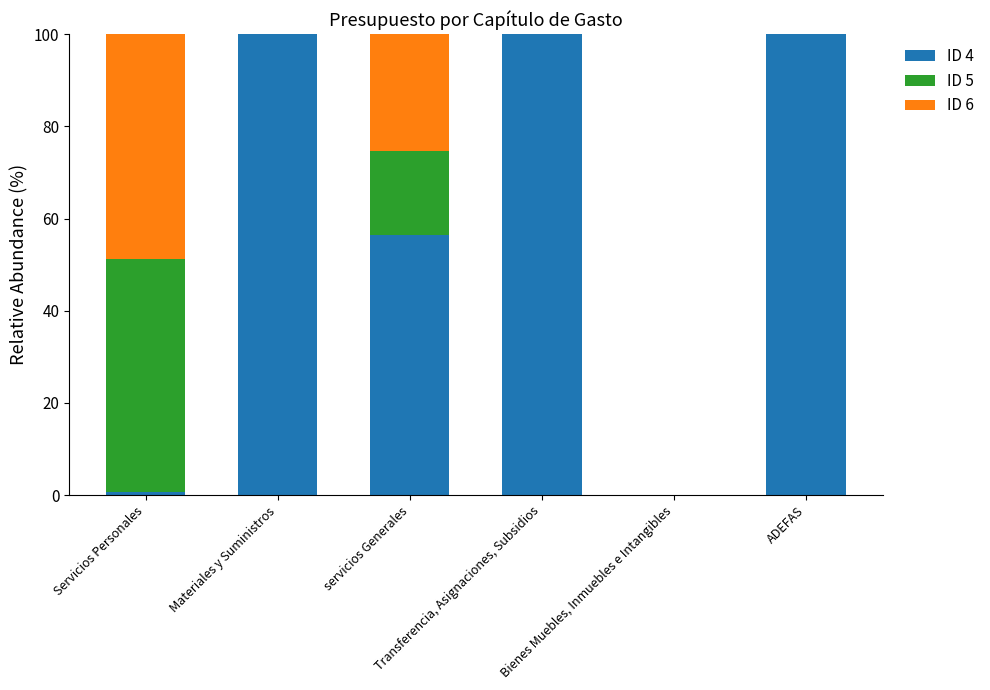

What is the maximum value for ID 4?

100.0